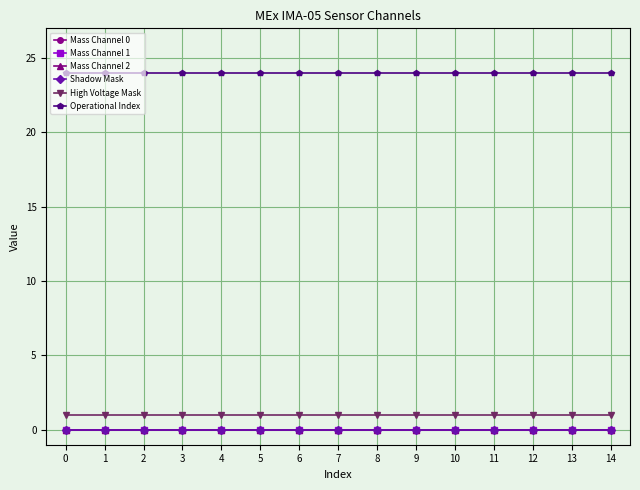

Reading left to right, list all the values displayed in this chart.

Mass Channel 0: 0=0	1=0	2=0	3=0	4=0	5=0	6=0	7=0	8=0	9=0	10=0	11=0	12=0	13=0	14=0
Mass Channel 1: 0=0	1=0	2=0	3=0	4=0	5=0	6=0	7=0	8=0	9=0	10=0	11=0	12=0	13=0	14=0
Mass Channel 2: 0=0	1=0	2=0	3=0	4=0	5=0	6=0	7=0	8=0	9=0	10=0	11=0	12=0	13=0	14=0
Shadow Mask: 0=0	1=0	2=0	3=0	4=0	5=0	6=0	7=0	8=0	9=0	10=0	11=0	12=0	13=0	14=0
High Voltage Mask: 0=1	1=1	2=1	3=1	4=1	5=1	6=1	7=1	8=1	9=1	10=1	11=1	12=1	13=1	14=1
Operational Index: 0=24	1=24	2=24	3=24	4=24	5=24	6=24	7=24	8=24	9=24	10=24	11=24	12=24	13=24	14=24